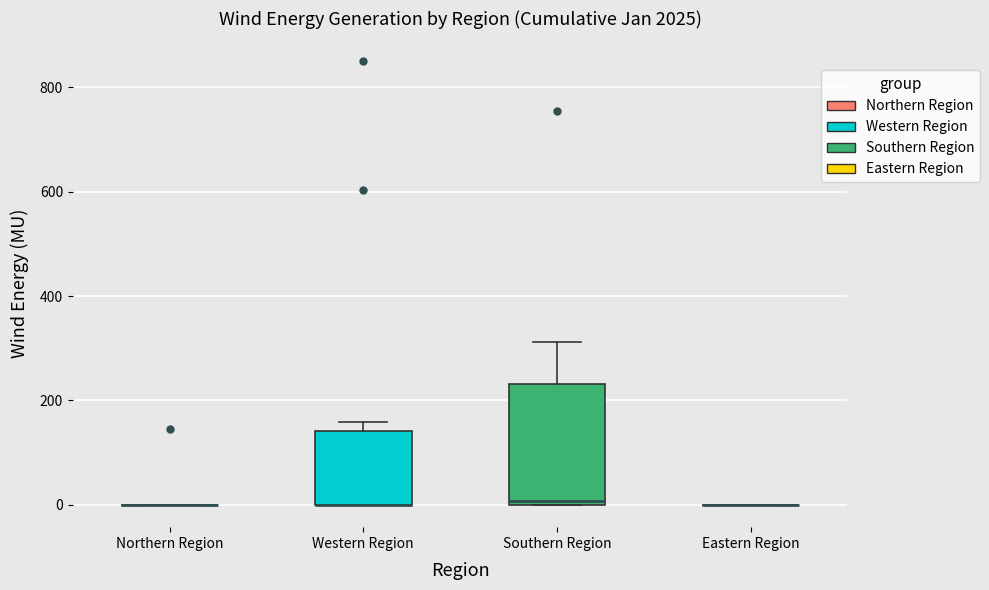

Reading left to right, transcribe this box plot: for each box, give where its median line is, the range the box spans, and where its two whiskers end, as read against the y-axis. The values are not printed on the chart, so give them approximately, as read against the axis.

Northern Region: box collapsed to a line at 0, whiskers 0 to 0
Western Region: median 0 (drawn on the box's lower edge), box 0 to 140, whiskers 0 to 160
Southern Region: median 0 (just above the box's lower edge), box 0 to 240, whiskers 0 to 320
Eastern Region: box collapsed to a line at 0, whiskers 0 to 0